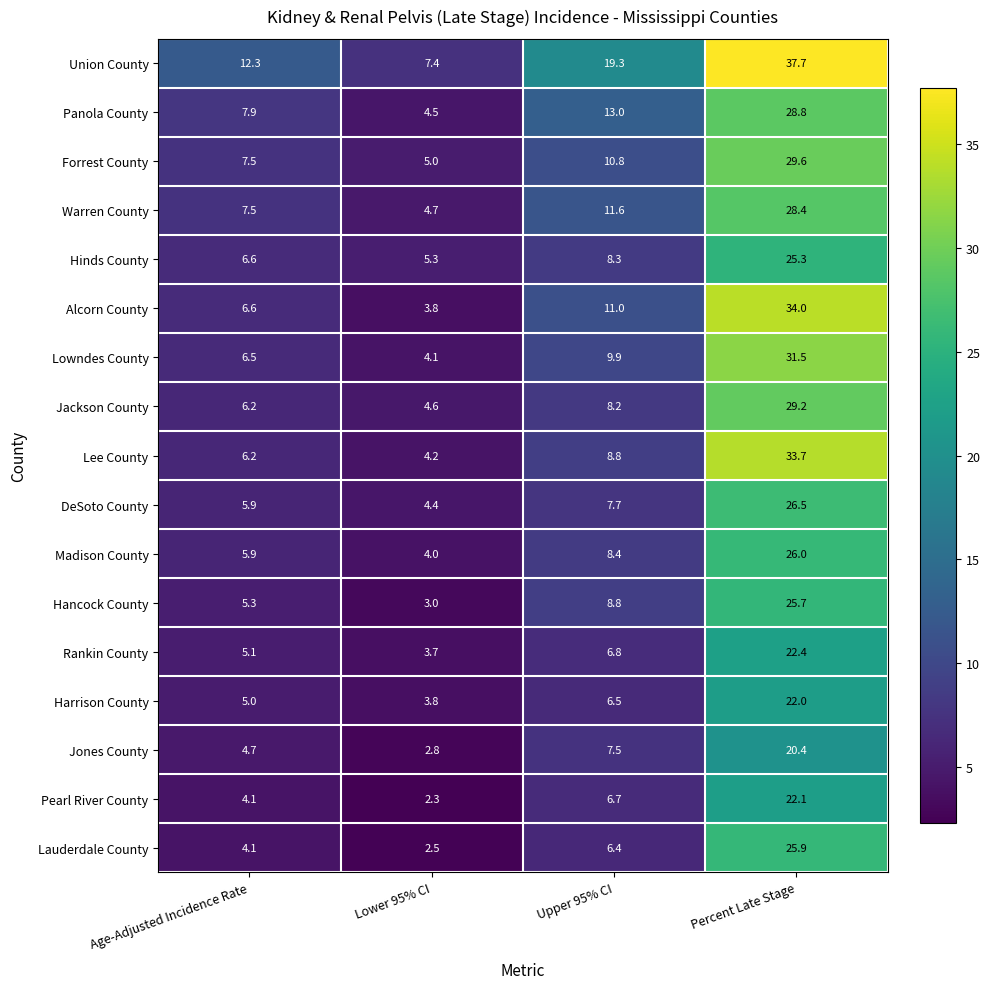

What value does the Rankin County series have at Upper 95% CI?

6.8